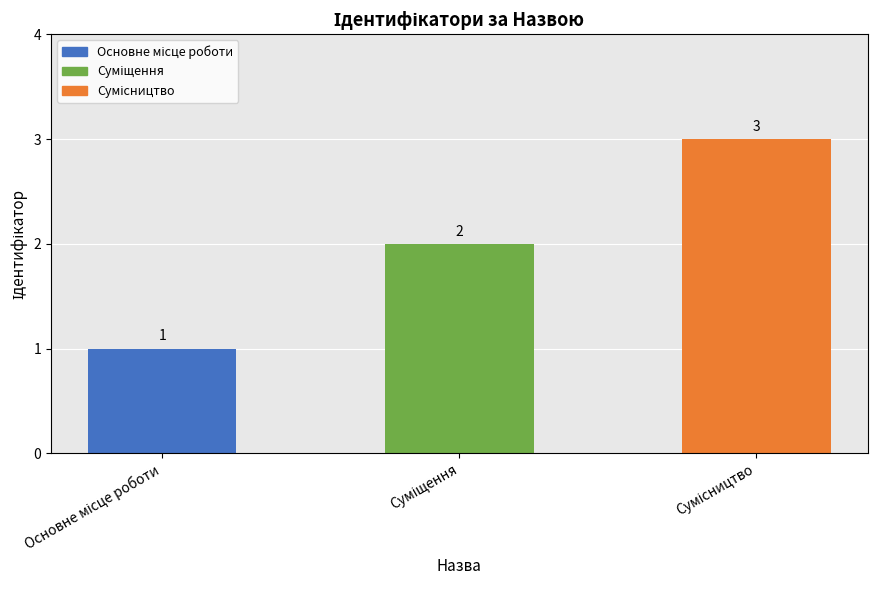

Count the values in the range 1 to 3.

3